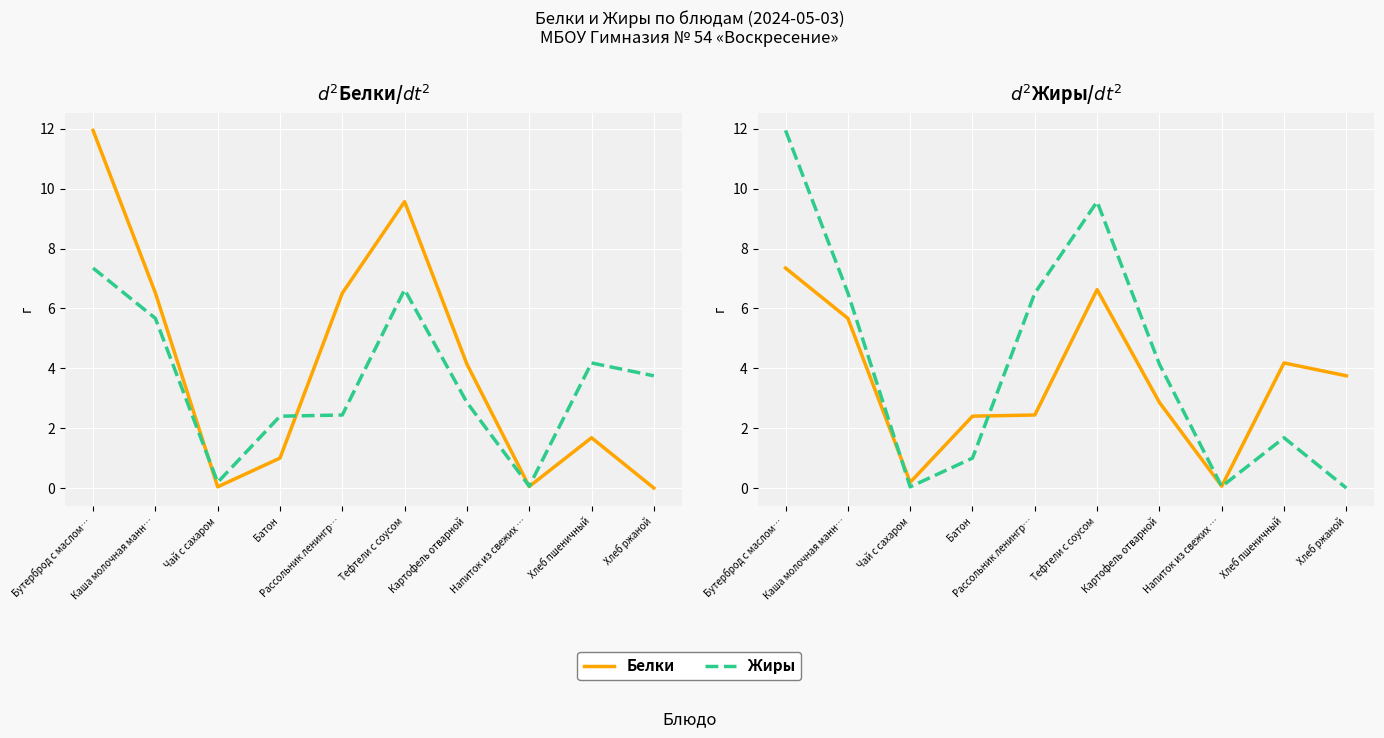

What is the total value across all series at Напиток из свежих …?

0.1